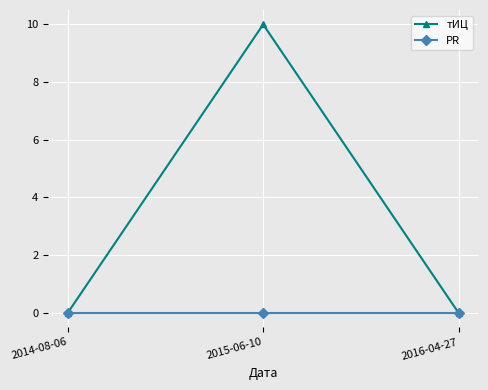

The PR series shows 0 at 2016-04-27. True or false?

True